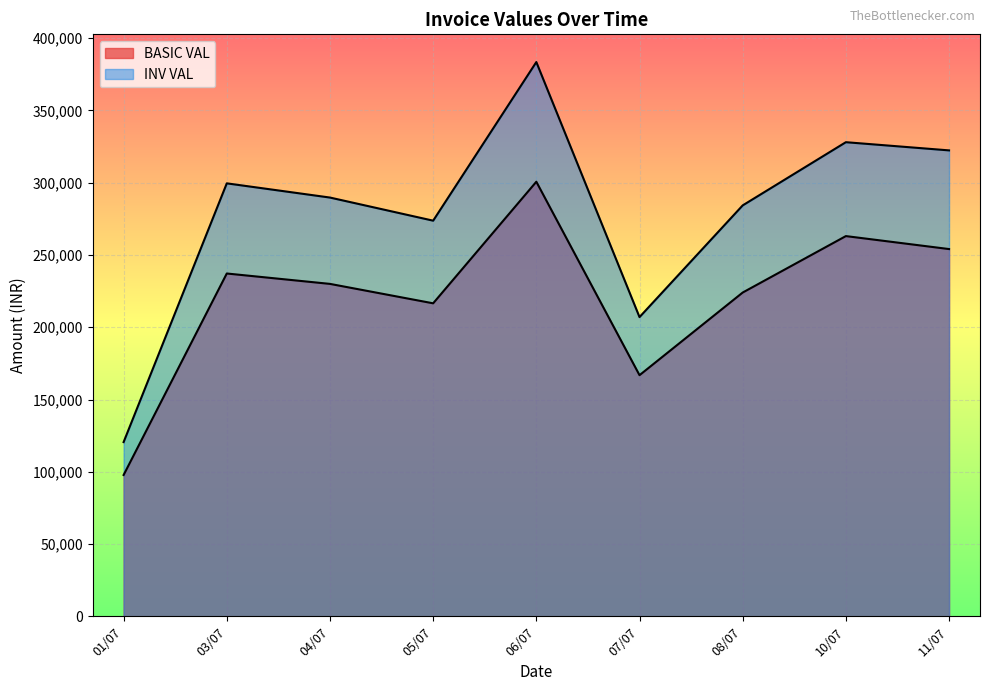

Where does the INV VAL series first go above 35407?

01/07